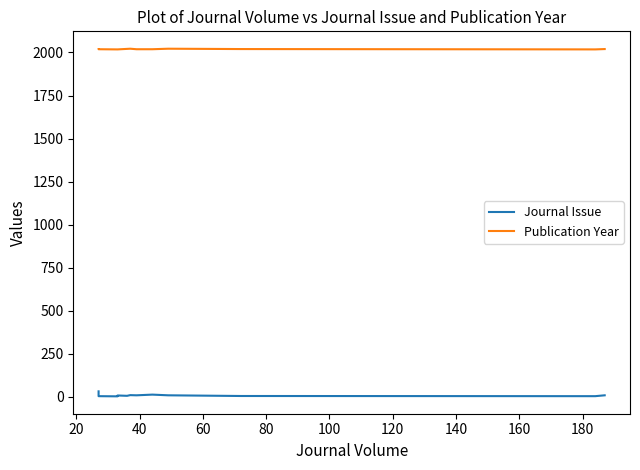

The value of Publication Year at 100 is 3195. True or false?

False